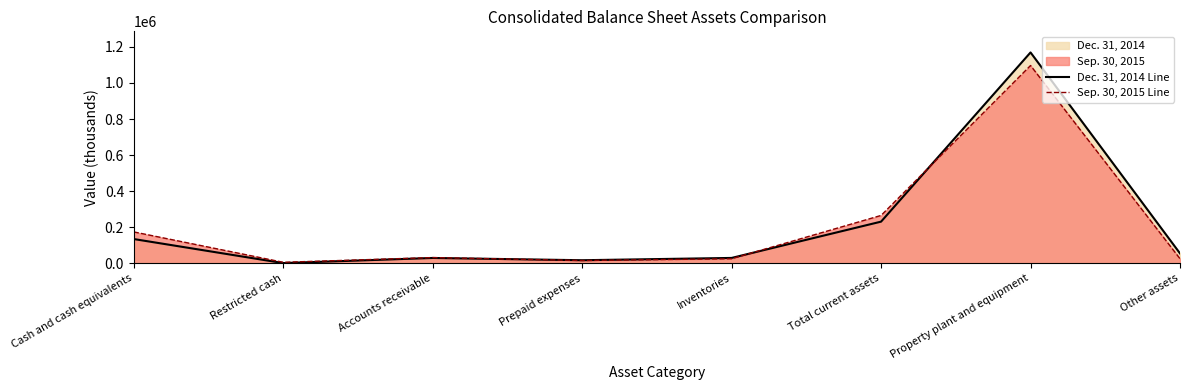

What is the label of the 3rd point from the right?

Total current assets